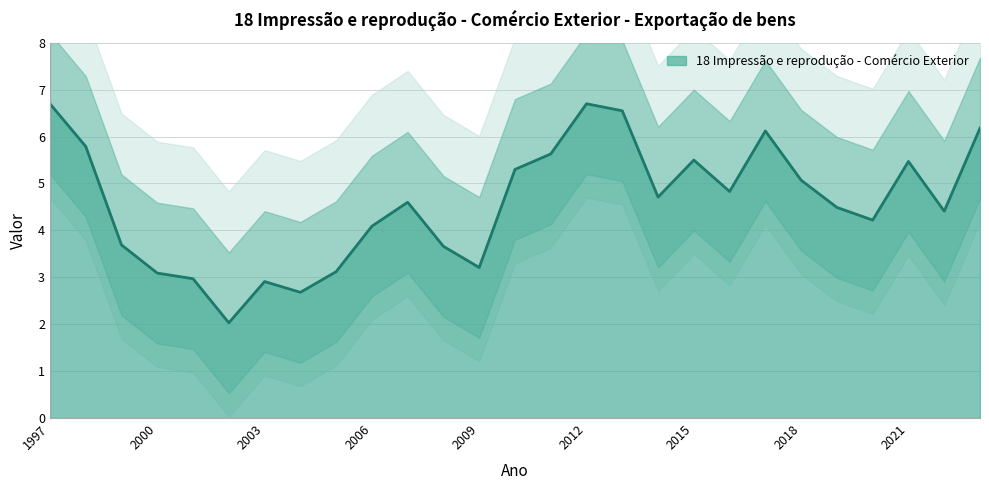

What is the difference between the maximum and minimum values?

4.7